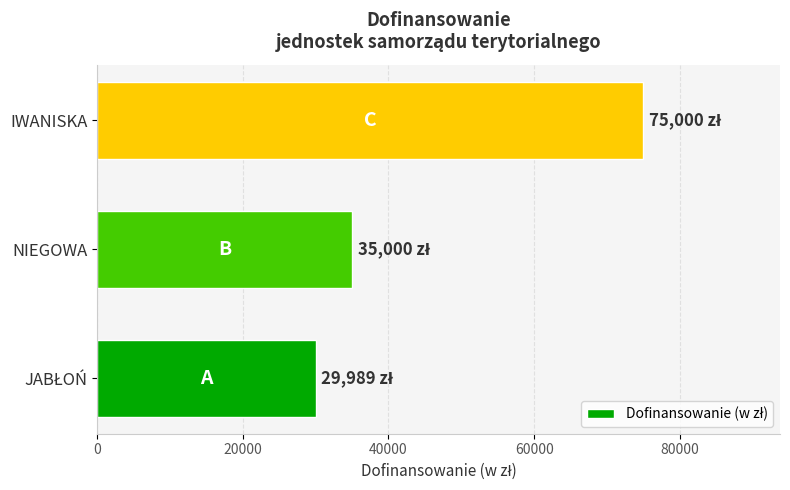

What is the average value?

46663